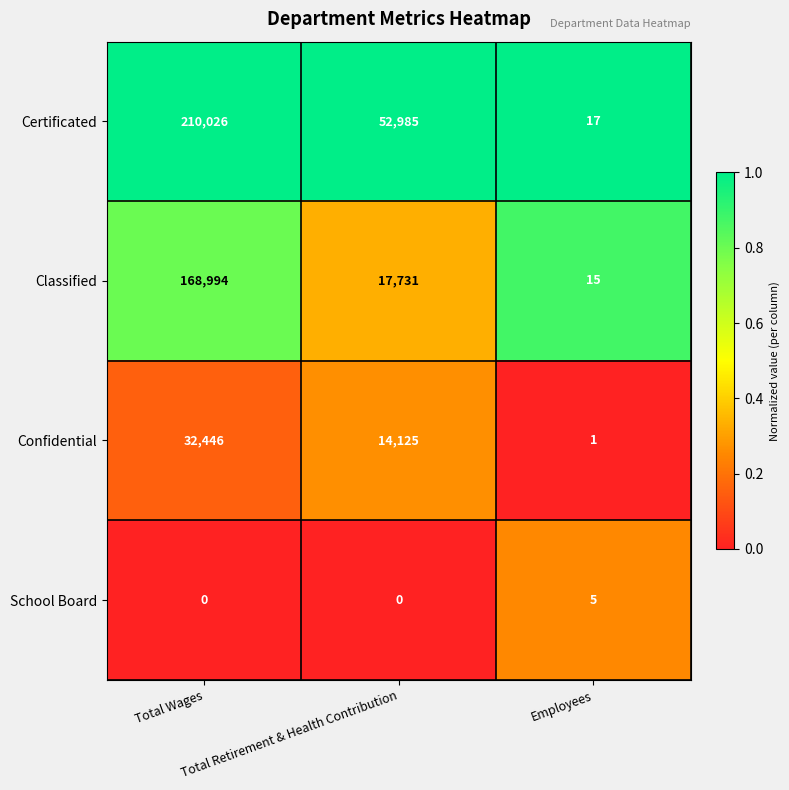

How many Certificated values are between 17 and 210026?

3